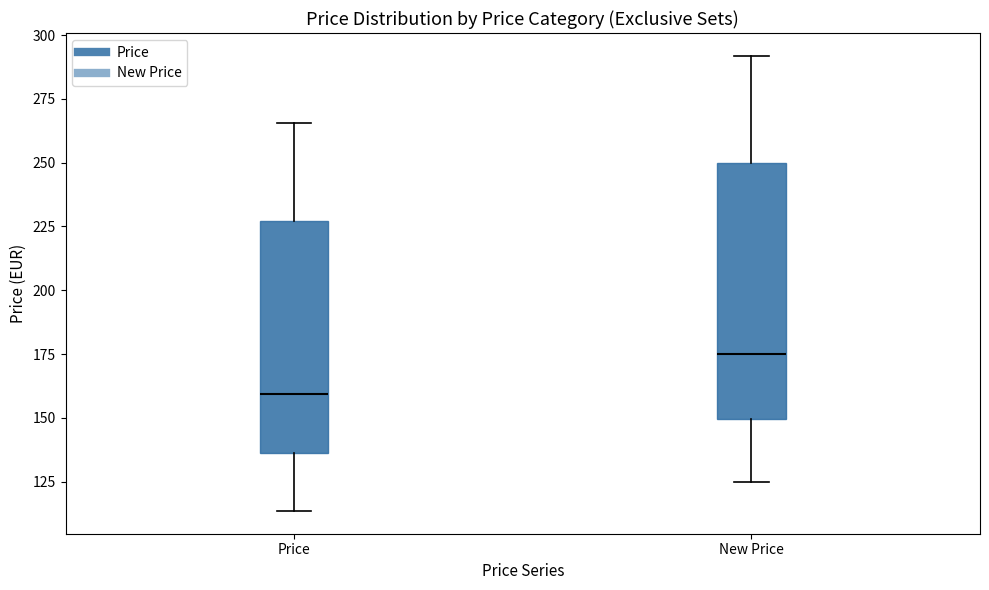

Which box's median line is the highest?

New Price